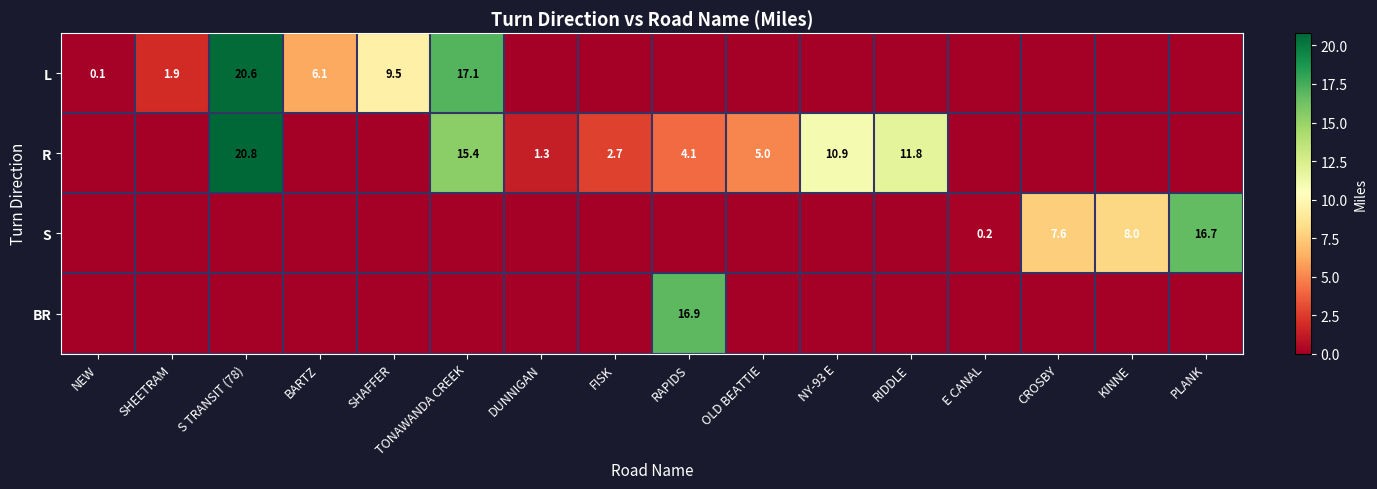

Is it true that L equals 9.8 at BARTZ?

False